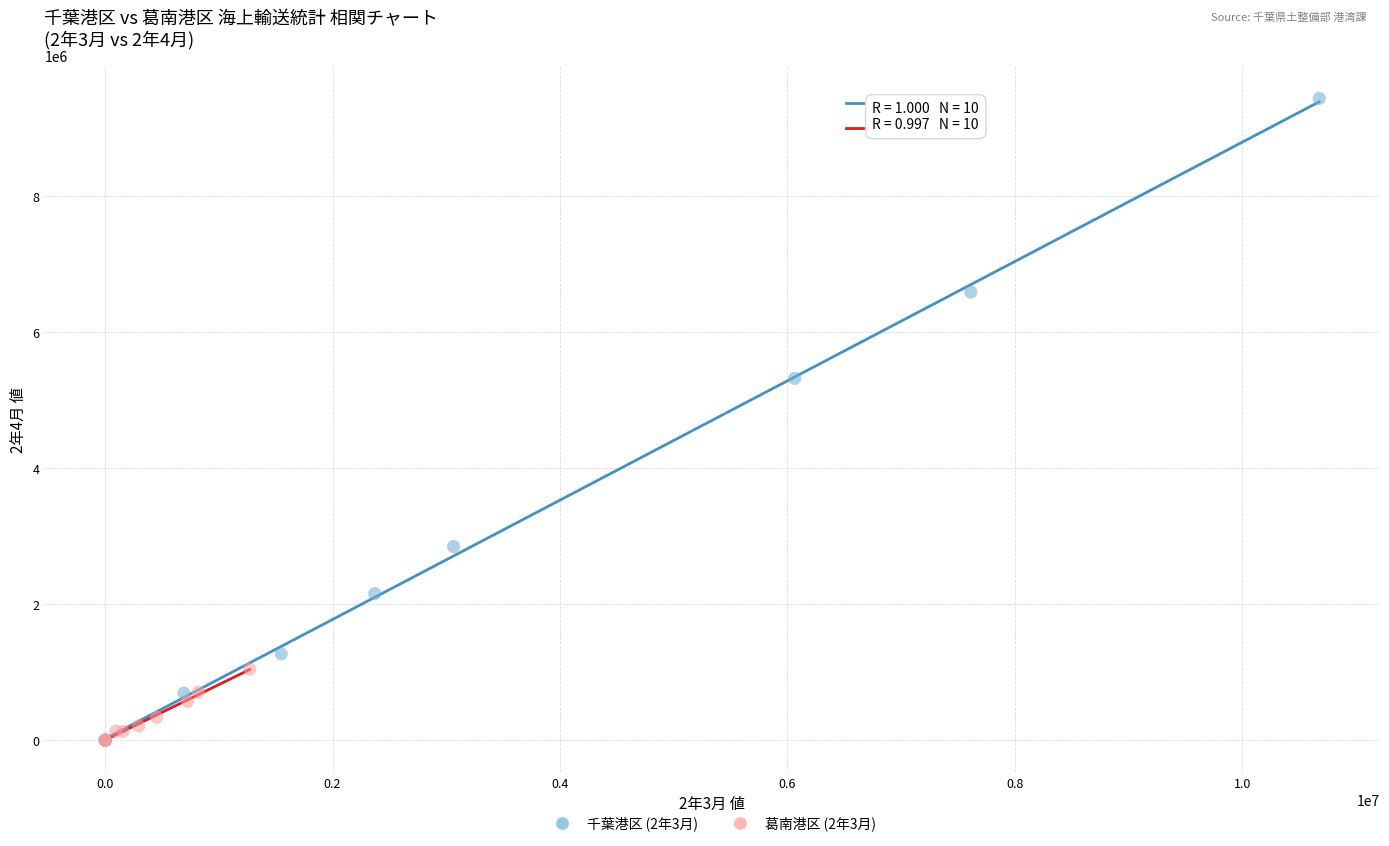

Which series has the widest spread of Y values?

千葉港区 (2年3月)